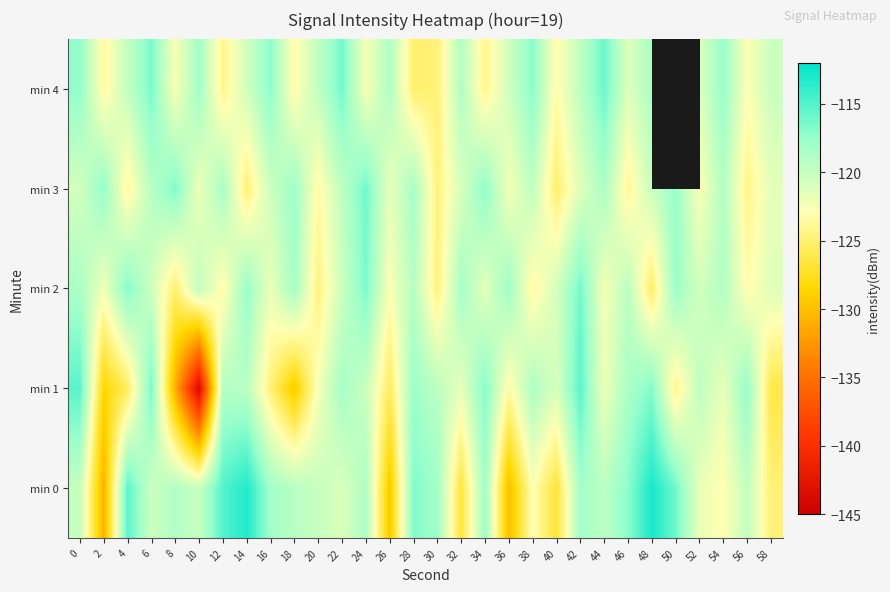

Which series has the widest spread of values?

min 1